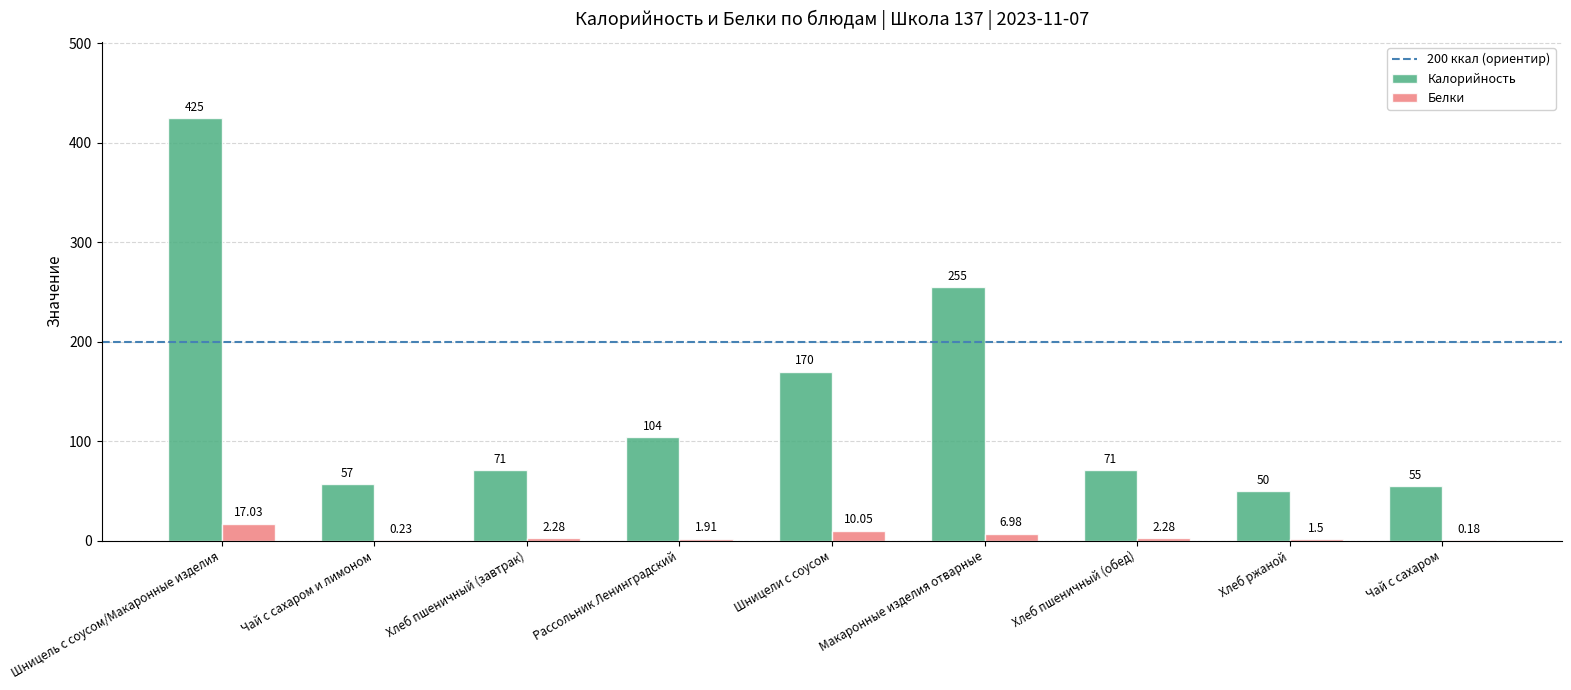

Is the value of Калорийность at Чай с сахаром и лимоном greater than the value of Белки at Шницели с соусом?

Yes